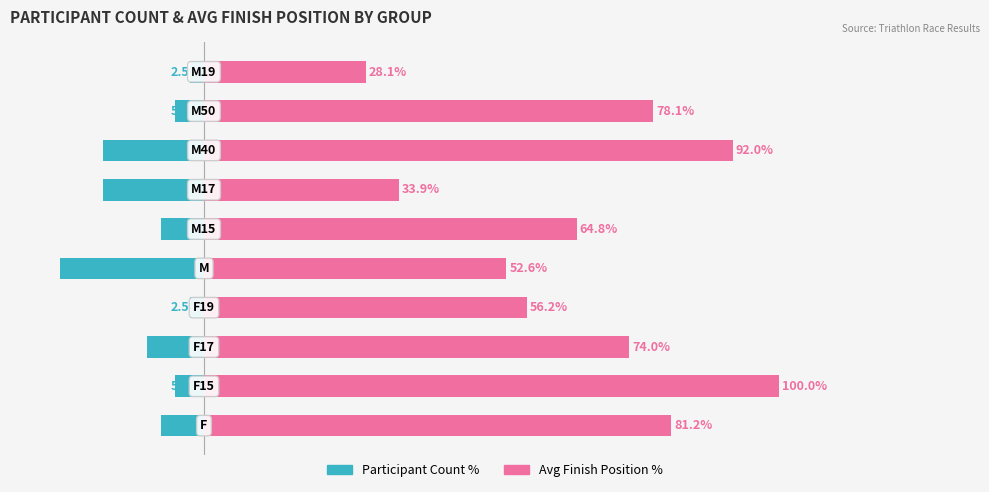

Reading left to right, extract all data points from this chart.

Participant Count %: -7.5	-5.0	-10.0	-2.5	-25.0	-7.5	-17.5	-17.5	-5.0	-2.5
Avg Finish Position %: 81.2	100.0	74.0	56.2	52.6	64.8	33.9	92.0	78.1	28.1